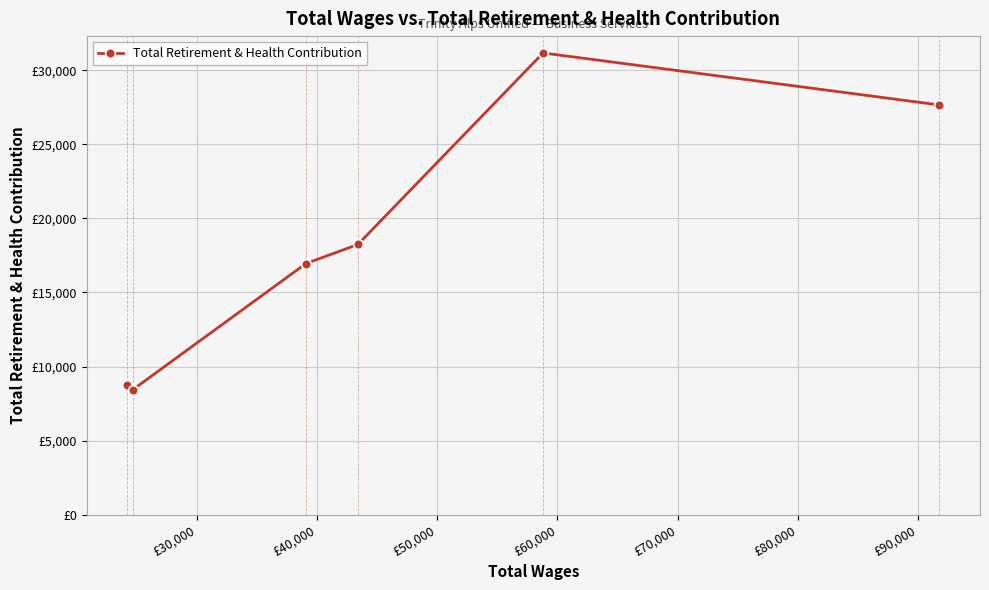

Reading right to left, extract all data points from this chart.

27654	31163	18240	16948	8450	8768